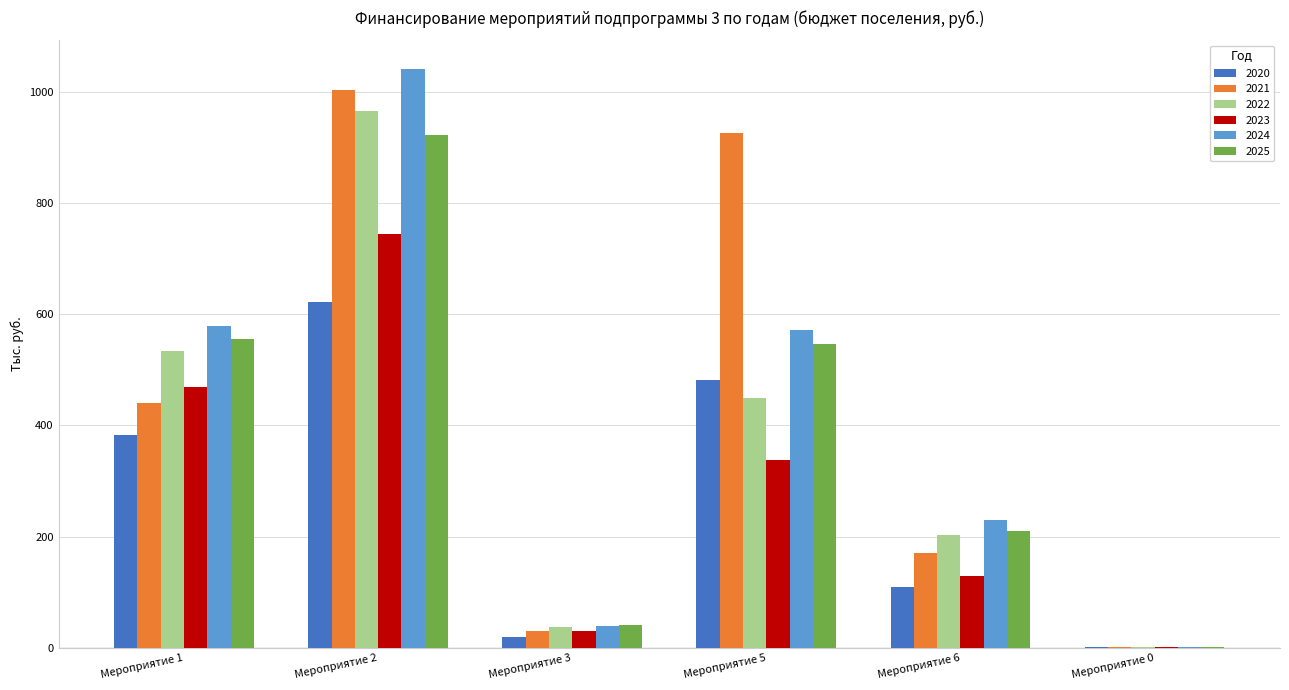

What is the difference between the 2025 values at Мероприятие 1 and Мероприятие 0?

554.5